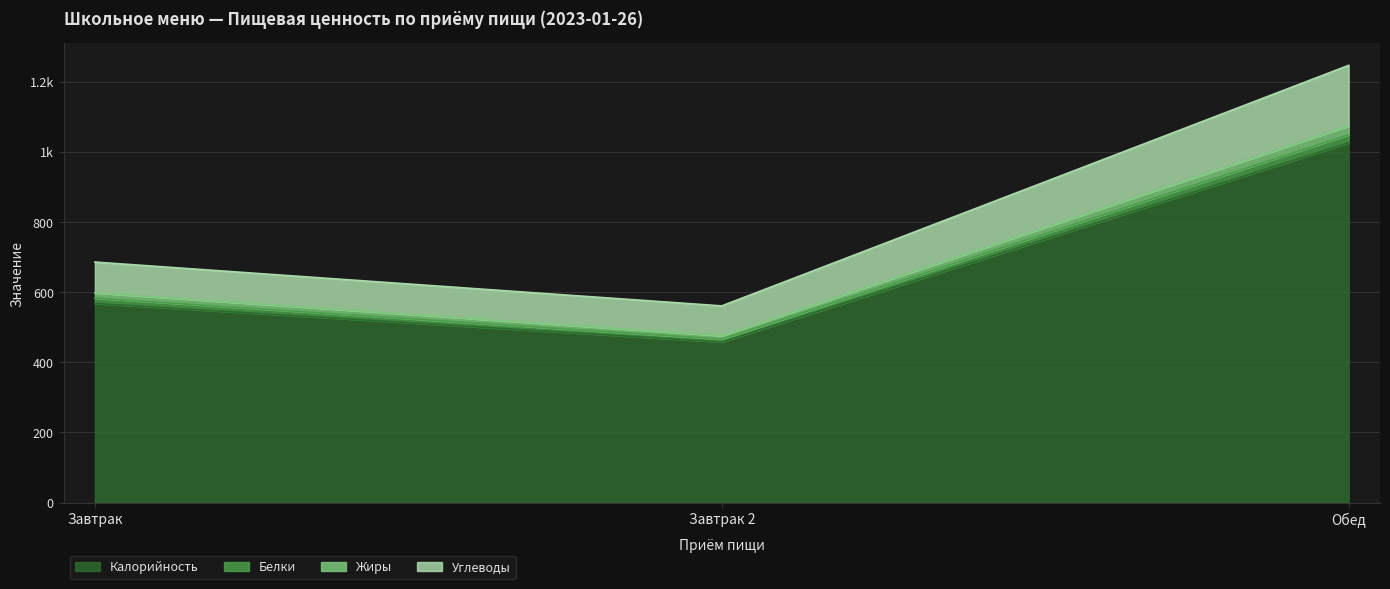

List the labels in order of Углеводы value, largest first.

Обед, Завтрак, Завтрак 2